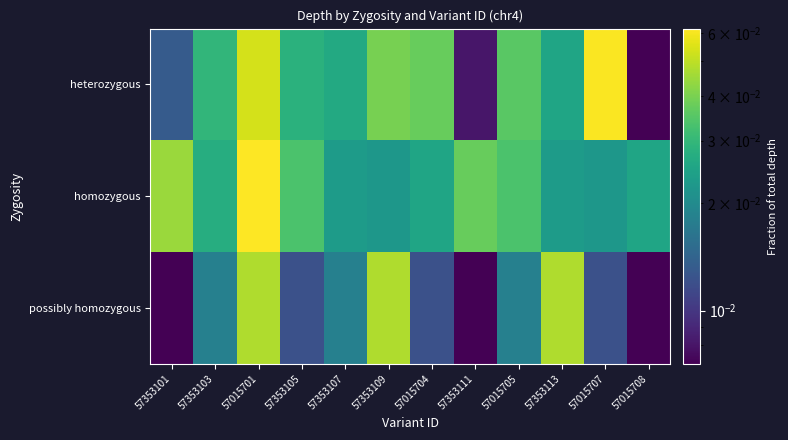

Reading right to left, extract all data points from this chart.

heterozygous: 57015708=0.0	57015707=0.1	57353113=0.0	57015705=0.0	57353111=0.0	57015704=0.0	57353109=0.0	57353107=0.0	57353105=0.0	57015701=0.1	57353103=0.0	57353101=0.0
homozygous: 57015708=0.0	57015707=0.0	57353113=0.0	57015705=0.0	57353111=0.0	57015704=0.0	57353109=0.0	57353107=0.0	57353105=0.0	57015701=0.1	57353103=0.0	57353101=0.0
possibly homozygous: 57015708=0.0	57015707=0.0	57353113=0.0	57015705=0.0	57353111=0.0	57015704=0.0	57353109=0.0	57353107=0.0	57353105=0.0	57015701=0.0	57353103=0.0	57353101=0.0